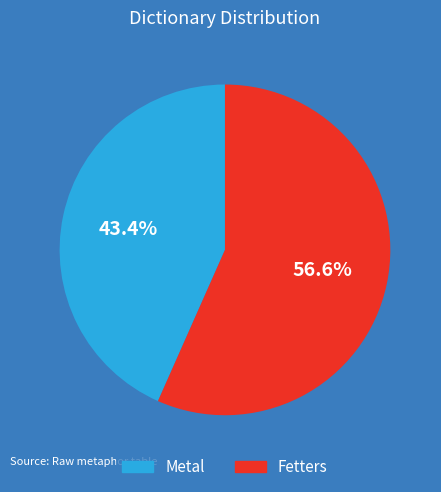

Rank the categories by value from highest to lowest.

Fetters, Metal